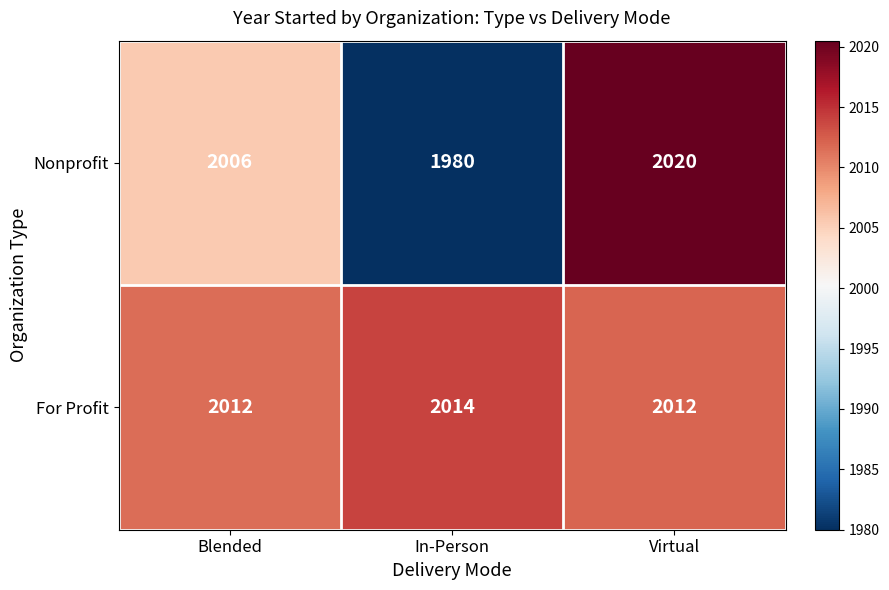

True or false: Nonprofit has a value of 1980 at In-Person.

True